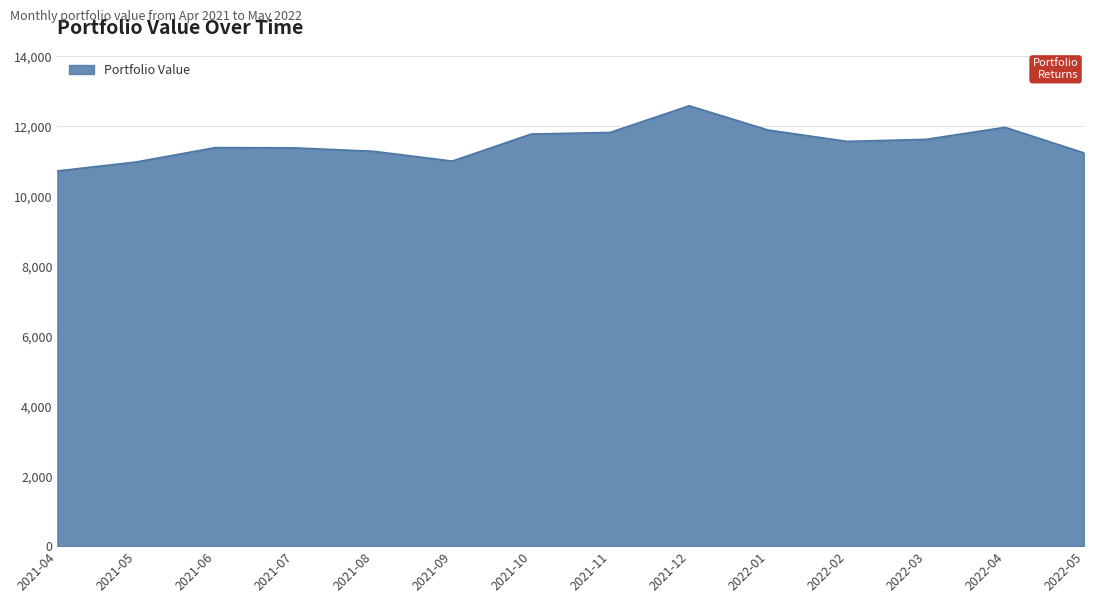

What value does the data have at 2022-05?

11238.8